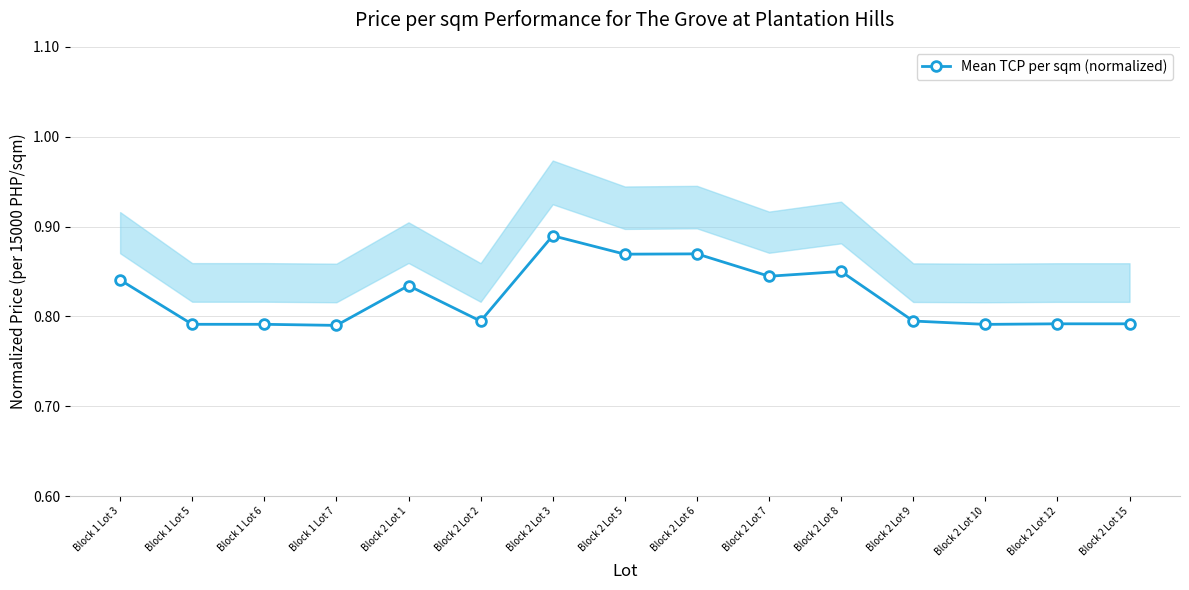

What is the label of the 14th point from the left?

Block 2 Lot 12